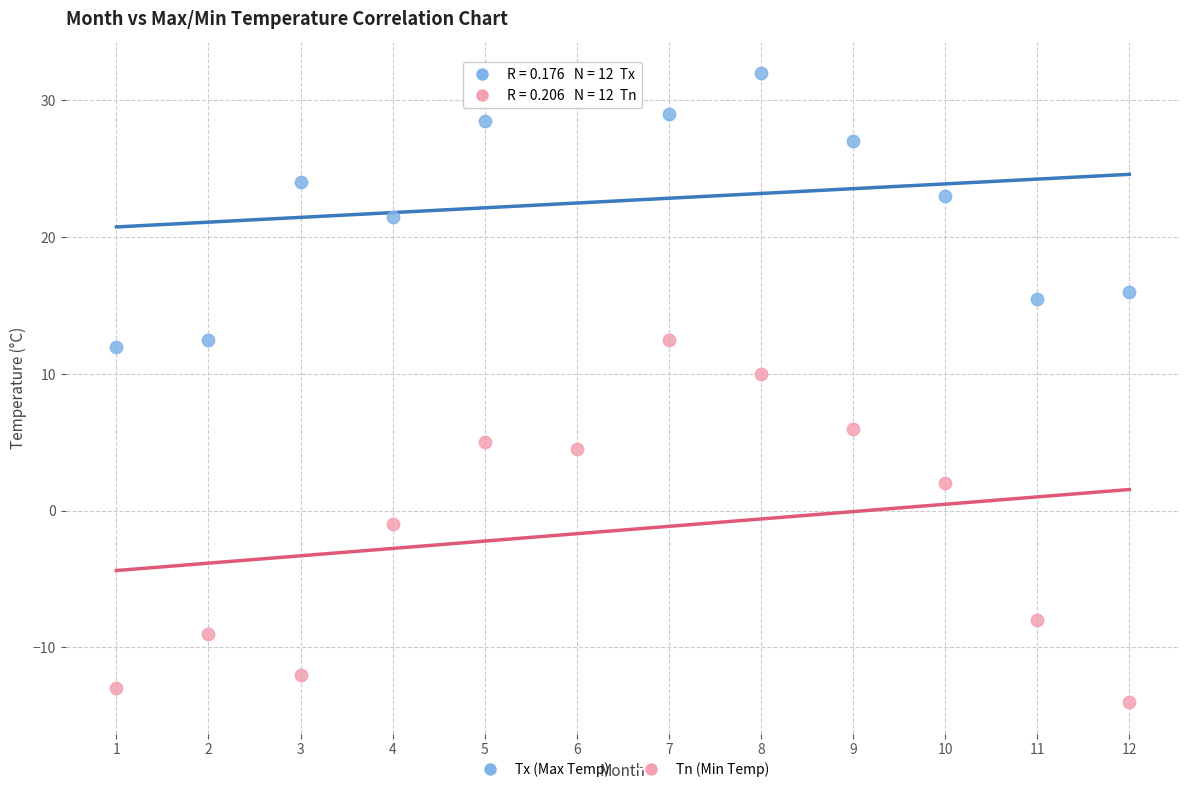

Which series contains the highest Y value?

Tx (Max Temp)